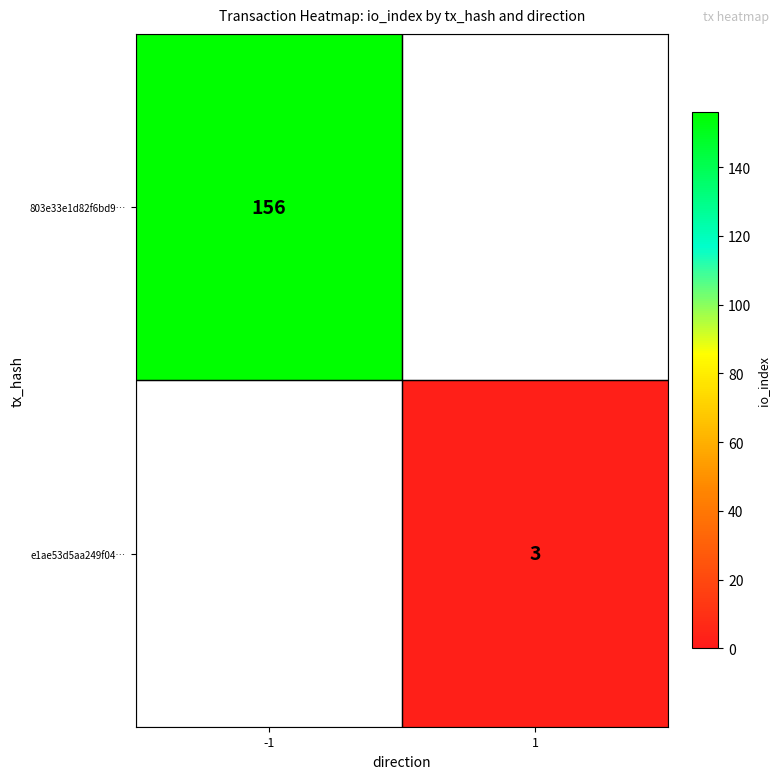

What is the smallest value displayed?

3.0